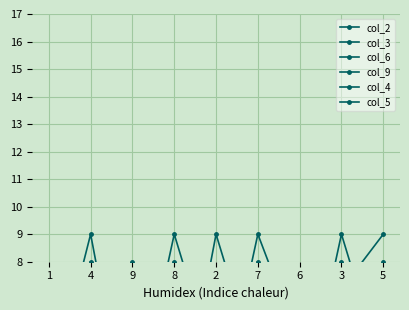

Where does the col_5 series first go above 5?

4